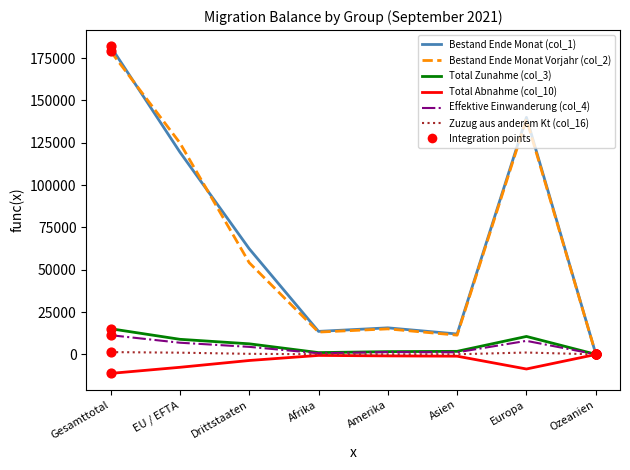

At how many categories does at least one series exceed 74841?

3